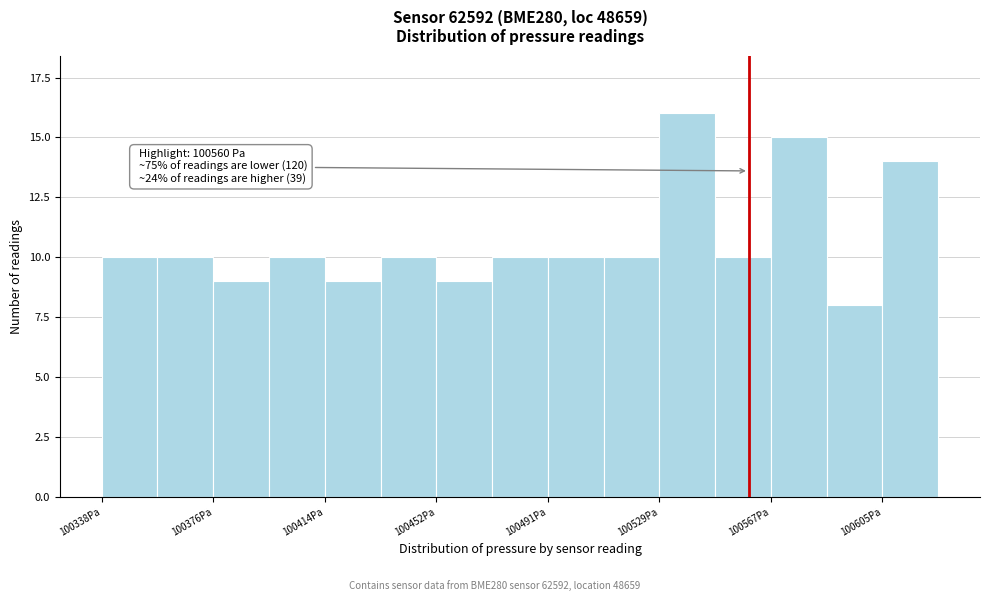

Read against the x-axis, roughly where is the centre of the tallest bar?

100540